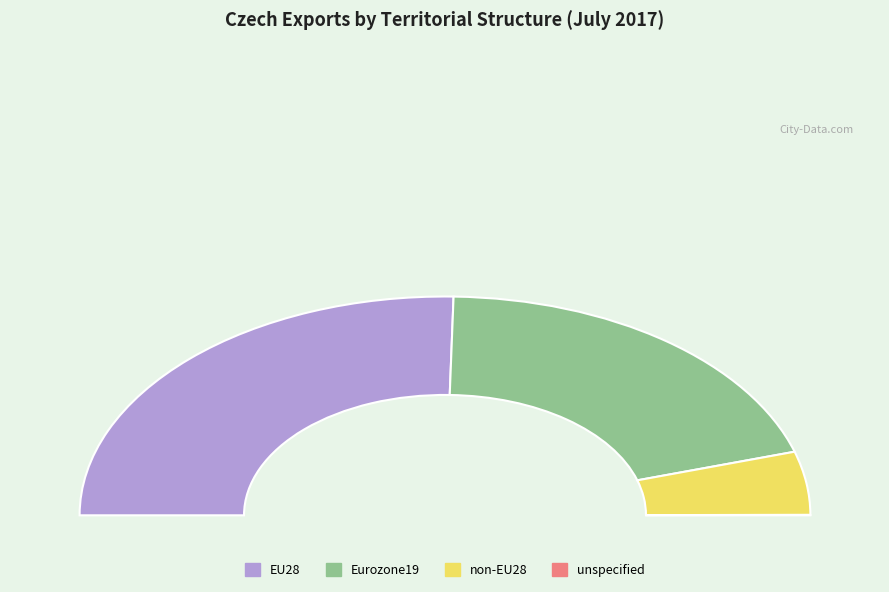

How many slices are in this pie chart?

4